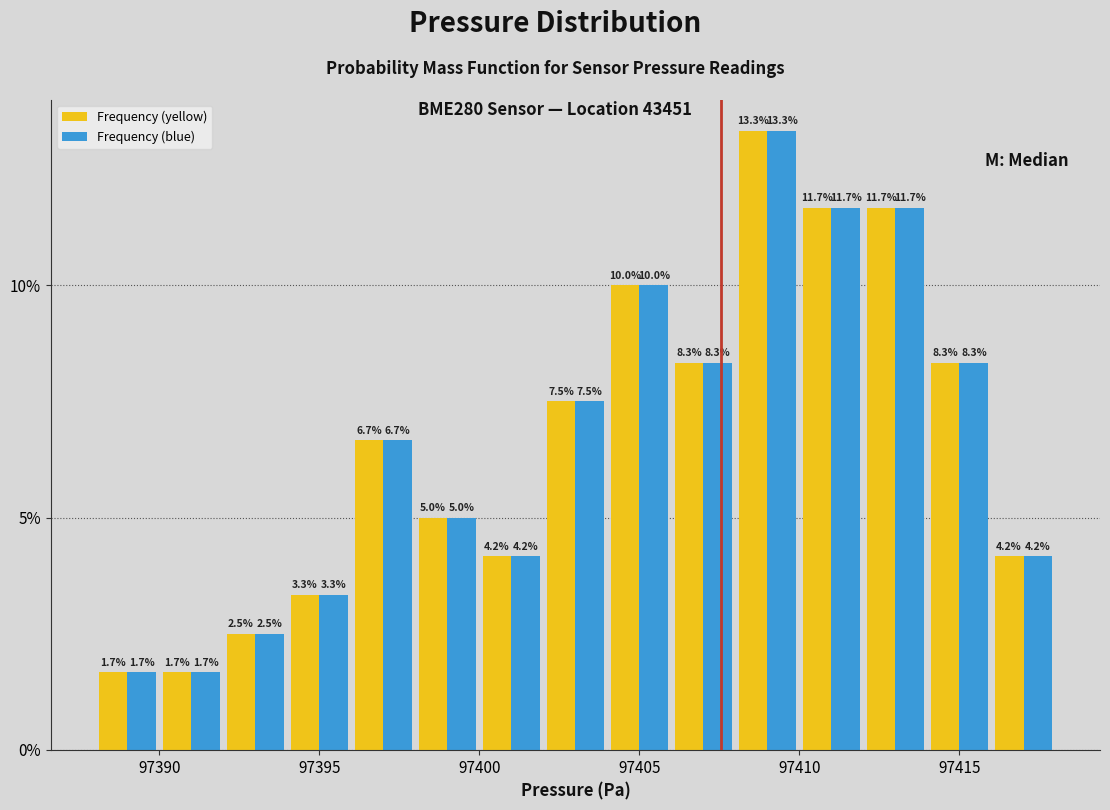

Reading left to right, list every range on the x-axis with the height of the bar of each series over it.

97388 to 97390: Frequency (yellow)=1.7	Frequency (blue)=1.7
97390 to 97392: Frequency (yellow)=1.7	Frequency (blue)=1.7
97392 to 97394: Frequency (yellow)=2.5	Frequency (blue)=2.5
97394 to 97396: Frequency (yellow)=3.3	Frequency (blue)=3.3
97396 to 97398: Frequency (yellow)=6.7	Frequency (blue)=6.7
97398 to 97400: Frequency (yellow)=5.0	Frequency (blue)=5.0
97400 to 97402: Frequency (yellow)=4.2	Frequency (blue)=4.2
97402 to 97404: Frequency (yellow)=7.5	Frequency (blue)=7.5
97404 to 97406: Frequency (yellow)=10.0	Frequency (blue)=10.0
97406 to 97408: Frequency (yellow)=8.3	Frequency (blue)=8.3
97408 to 97410: Frequency (yellow)=13.3	Frequency (blue)=13.3
97410 to 97412: Frequency (yellow)=11.7	Frequency (blue)=11.7
97412 to 97414: Frequency (yellow)=11.7	Frequency (blue)=11.7
97414 to 97416: Frequency (yellow)=8.3	Frequency (blue)=8.3
97416 to 97418: Frequency (yellow)=4.2	Frequency (blue)=4.2